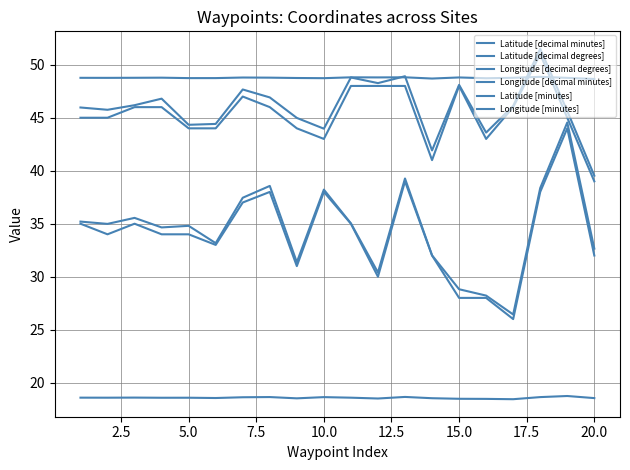

What is the difference between the maximum and minimum values in the Longitude [minutes] series?

18.0